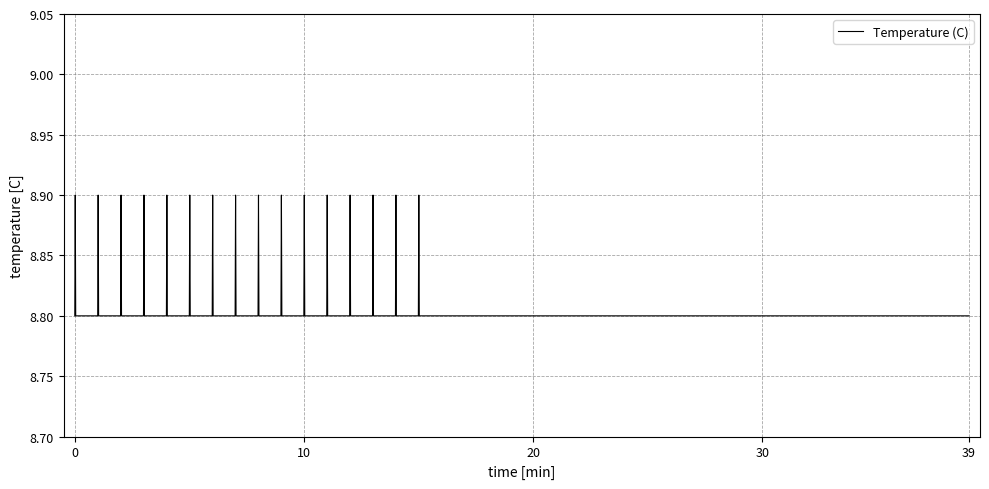

How many series are shown in this chart?

1